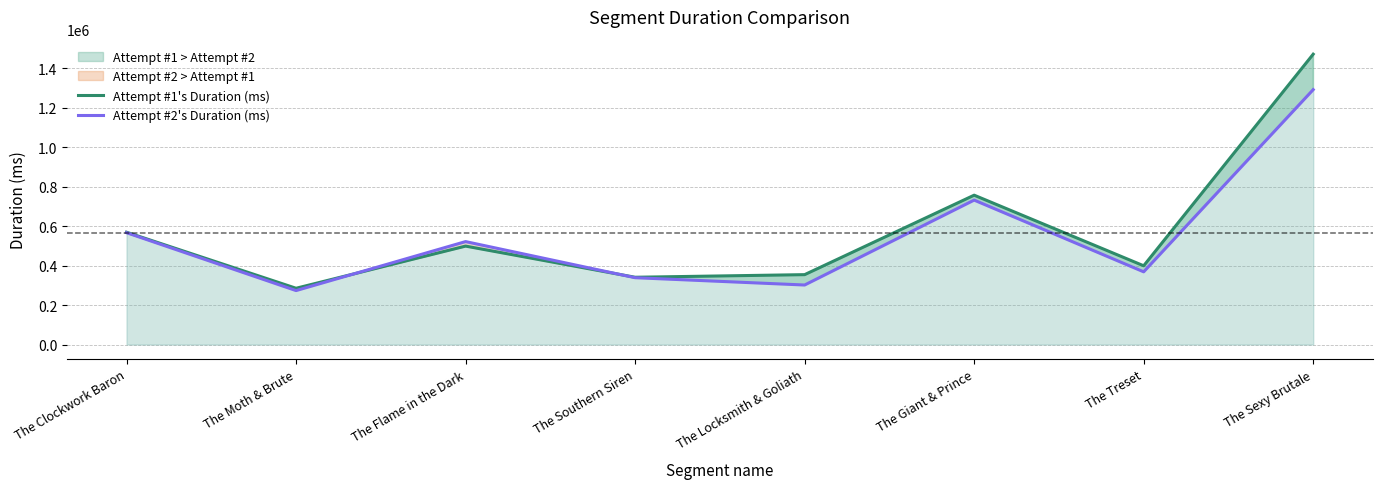

Where is the first local maximum for Attempt #1's Duration (ms)?

The Flame in the Dark